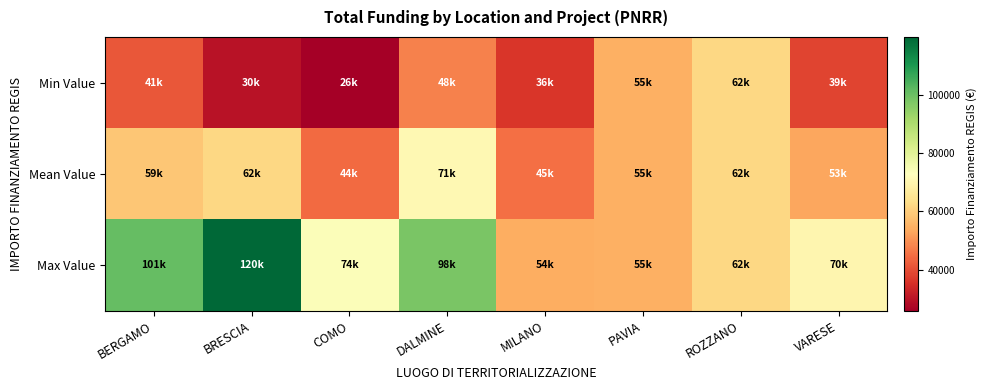

Rank the series by their average value, from highest to lowest.

Max Value, Mean Value, Min Value